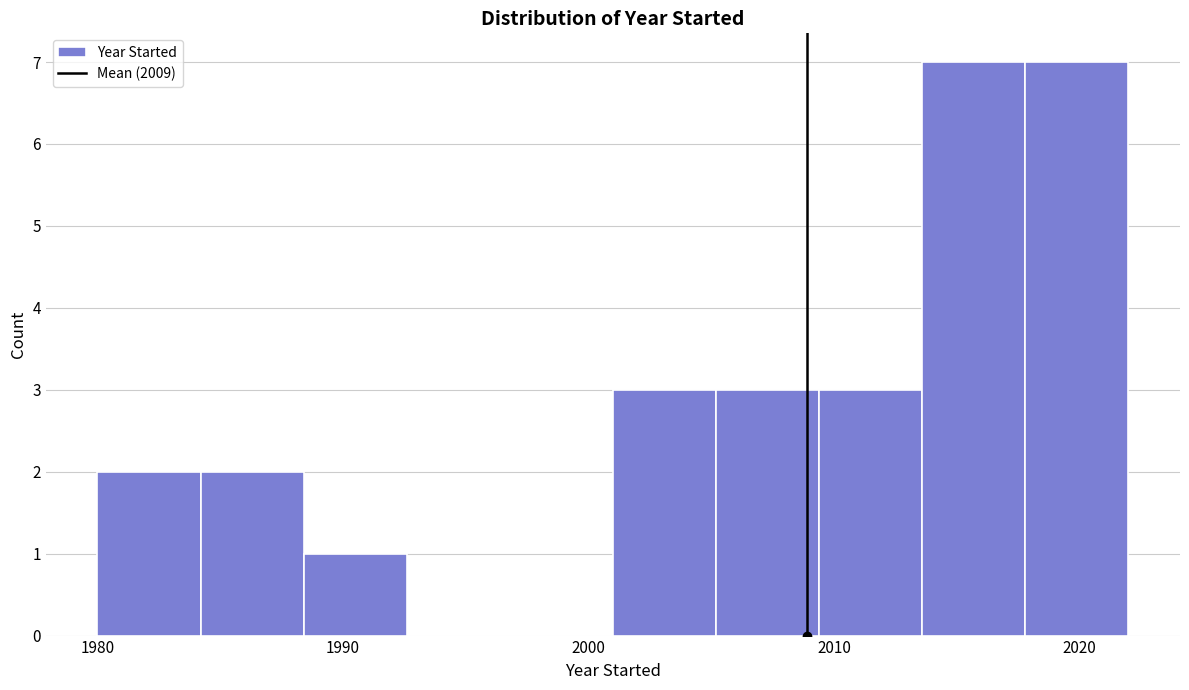

Reading left to right, list every bar in this chart as the range it spans on the x-axis followed by its height. Neither the bar edges nor the heights are printed on the chart, so give them approximately, as read against the axes.

1980.0 to 1984.2: 2
1984.2 to 1988.4: 2
1988.4 to 1992.6: 1
1992.6 to 1996.8: 0
1996.8 to 2001.0: 0
2001.0 to 2005.2: 3
2005.2 to 2009.4: 3
2009.4 to 2013.6: 3
2013.6 to 2017.8: 7
2017.8 to 2022.0: 7